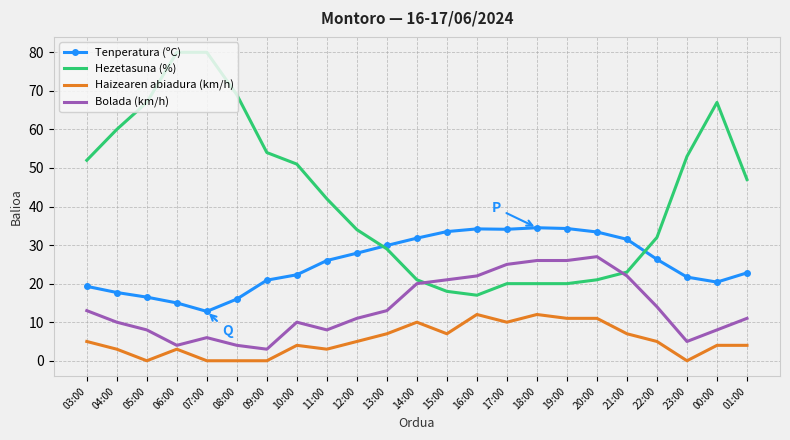

At 20:00, list the series in order from largest to smallest.

Tenperatura (ºC), Bolada (km/h), Hezetasuna (%), Haizearen abiadura (km/h)